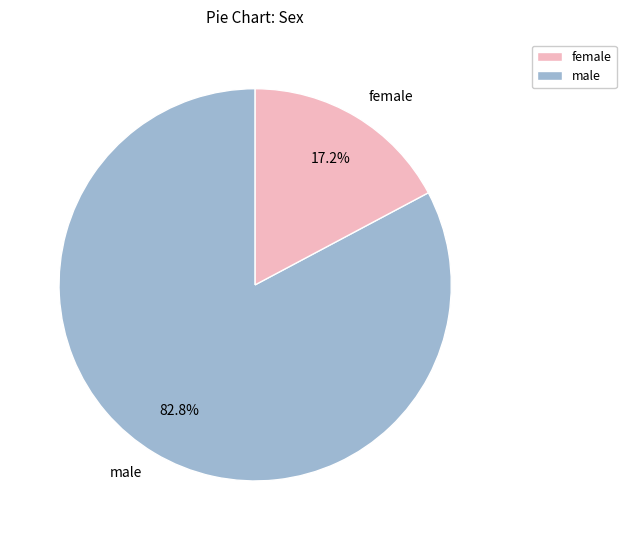

Rank the categories by value from highest to lowest.

male, female